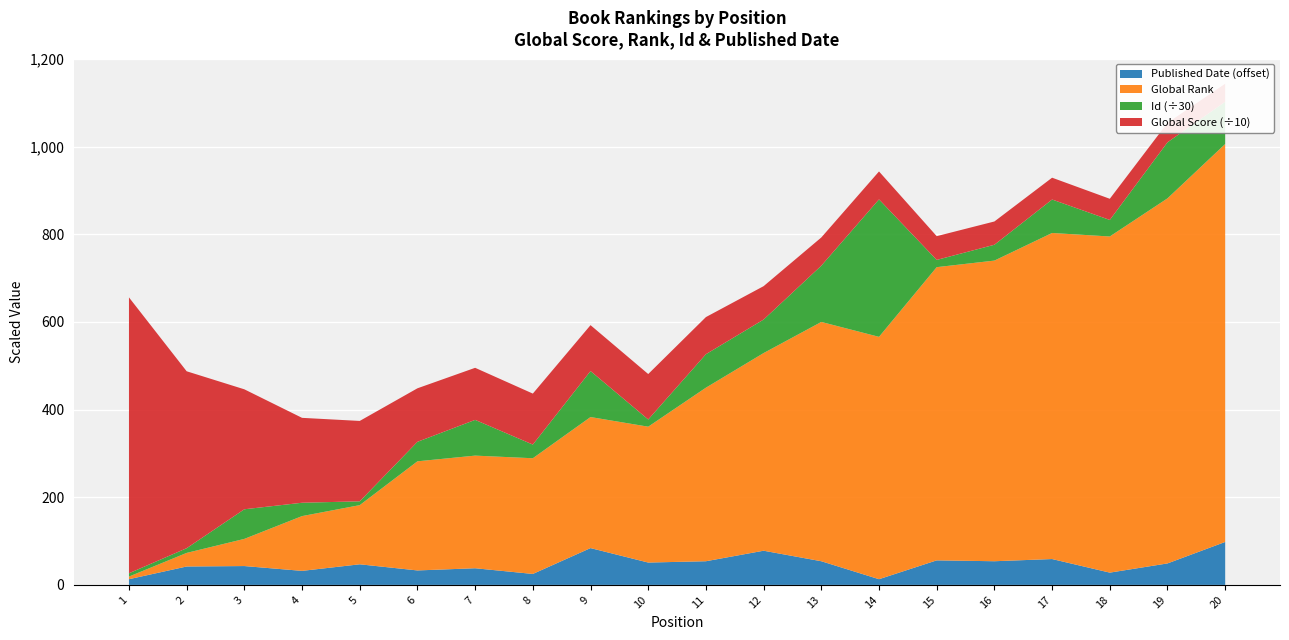

Reading right to left, extract all data points from this chart.

Global Score: 411	444	483	498	531	542	637	644	762	847	1037	1047	1163	1188	1221	1834	1937	2737	4037	6295
Global Rank: 908	833	767	744	686	669	553	546	451	396	310	299	264	257	249	135	125	62	31	6
Id: 2892	3836	1132	2290	1084	496	9410	3851	2294	2292	493	3149	936	2446	1335	262	914	2027	322	225
Published Date: 1998	1949	1928	1959	1954	1956	1913	1954	1978	1954	1951	1984	1925	1938	1933	1947	1932	1943	1942	1913